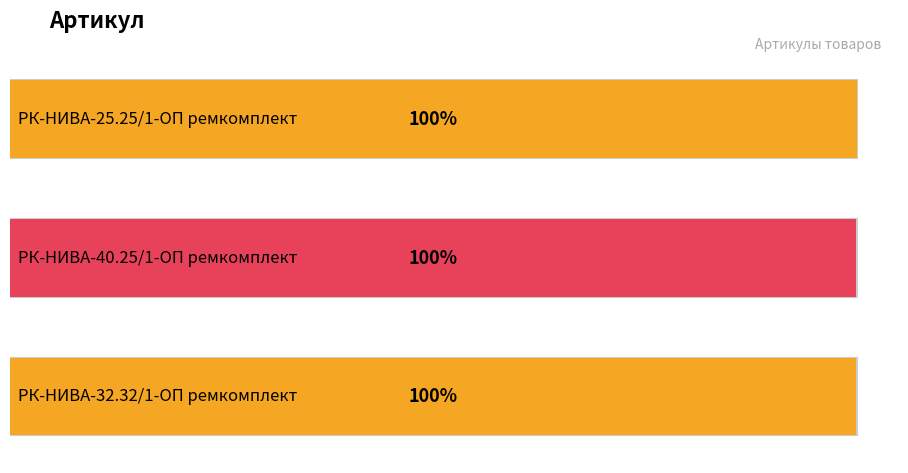

Rank the categories by value from highest to lowest.

РК-НИВА-25.25/1-ОП ремкомплект, РК-НИВА-32.32/1-ОП ремкомплект, РК-НИВА-40.25/1-ОП ремкомплект